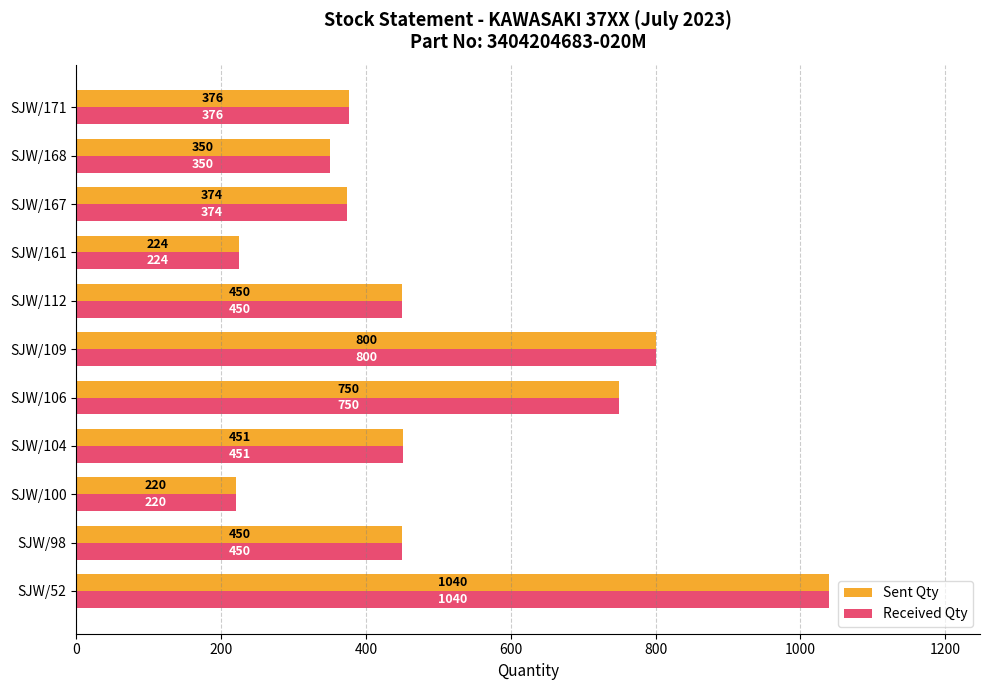

The Sent Qty series shows 99 at SJW/167. True or false?

False